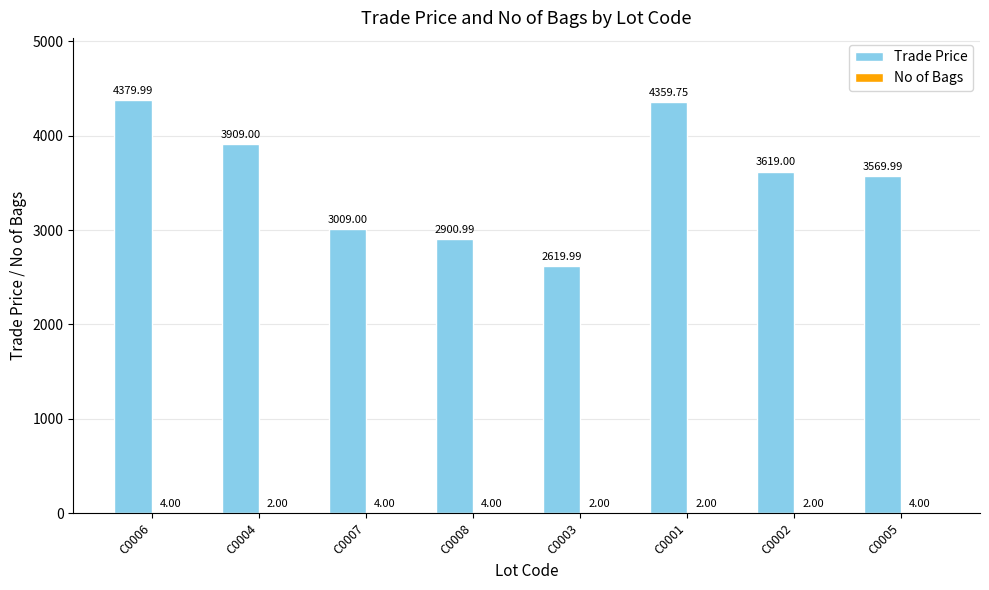

Which series has the widest spread of values?

Trade Price